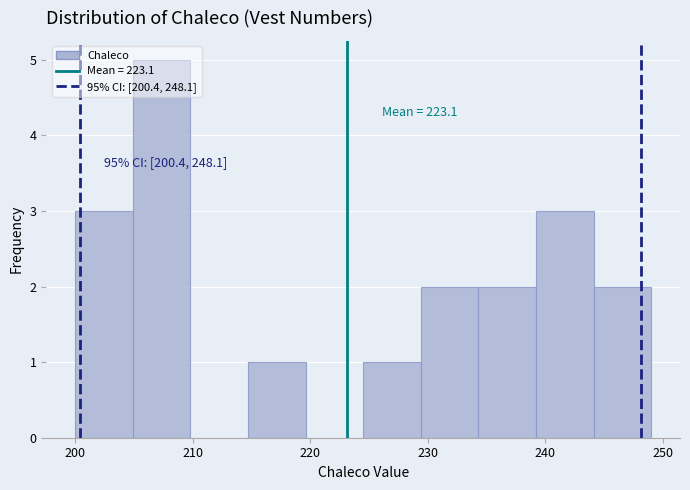

Which range on the x-axis has the tallest bar?

204.9 to 209.8